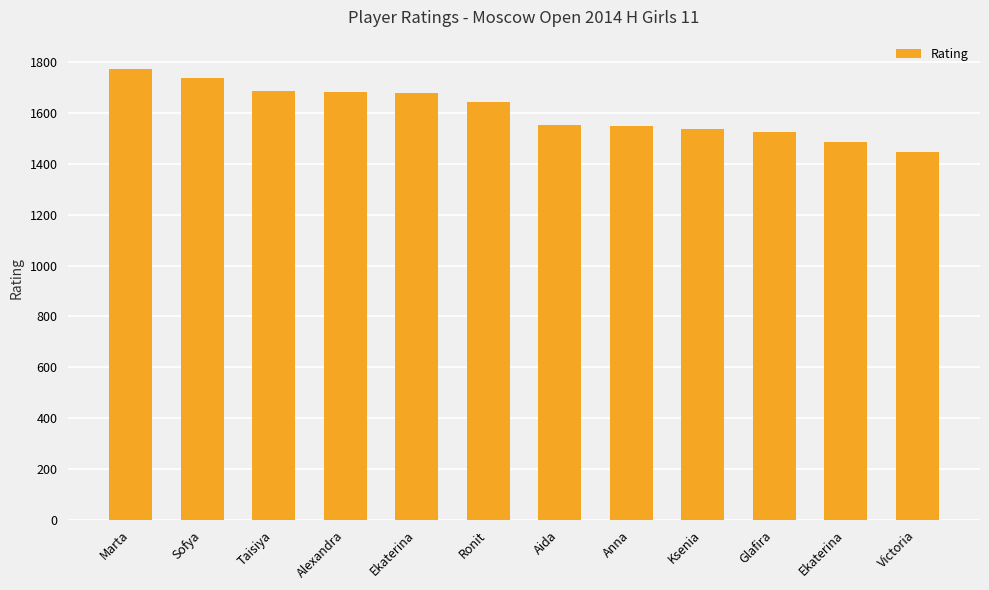

At which label does the data first exceed 1645?

Marta